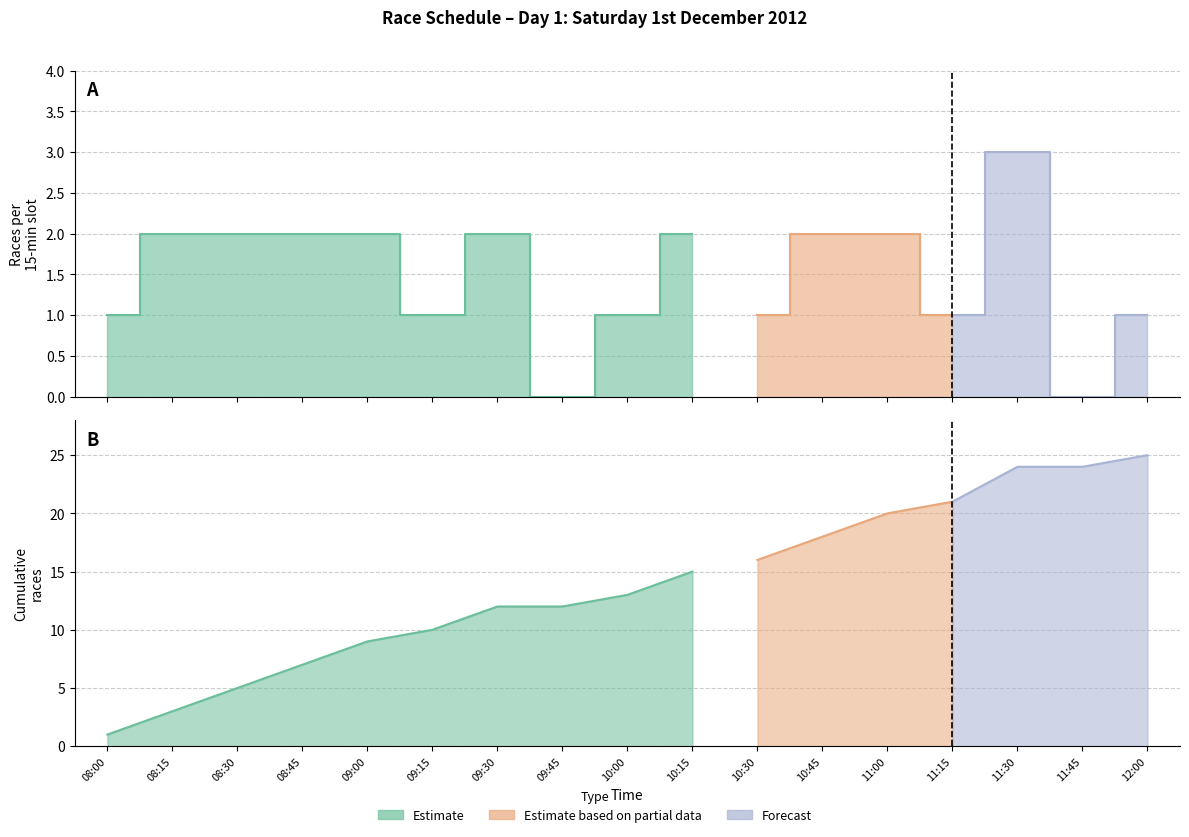

Where does the Day 1 Races series first go above 2?

11:30